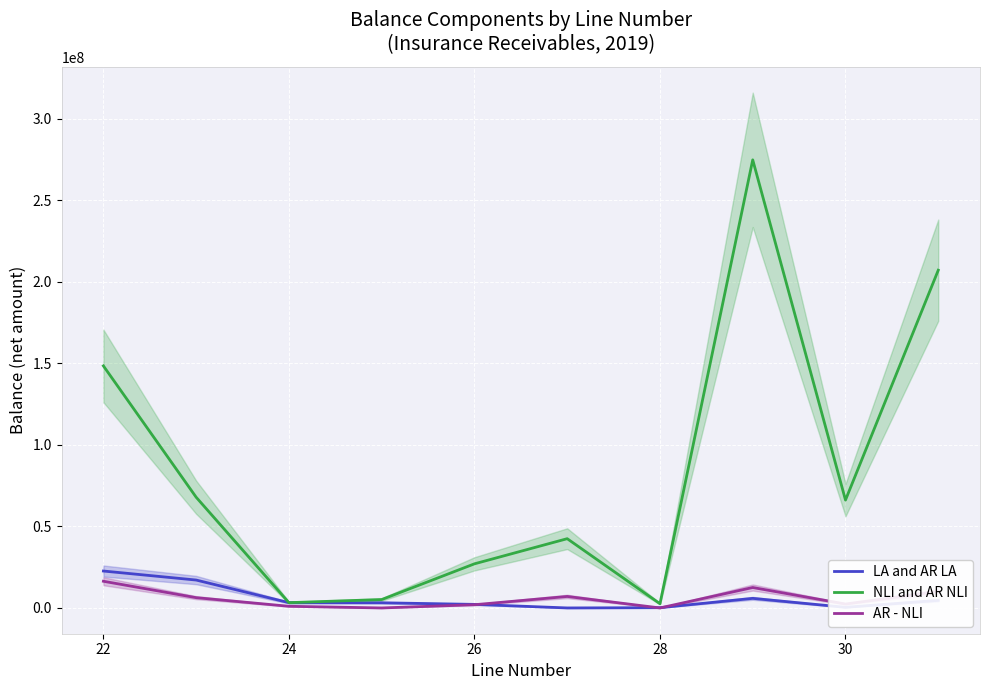

What is the highest value of the LA and AR LA series?

22637210